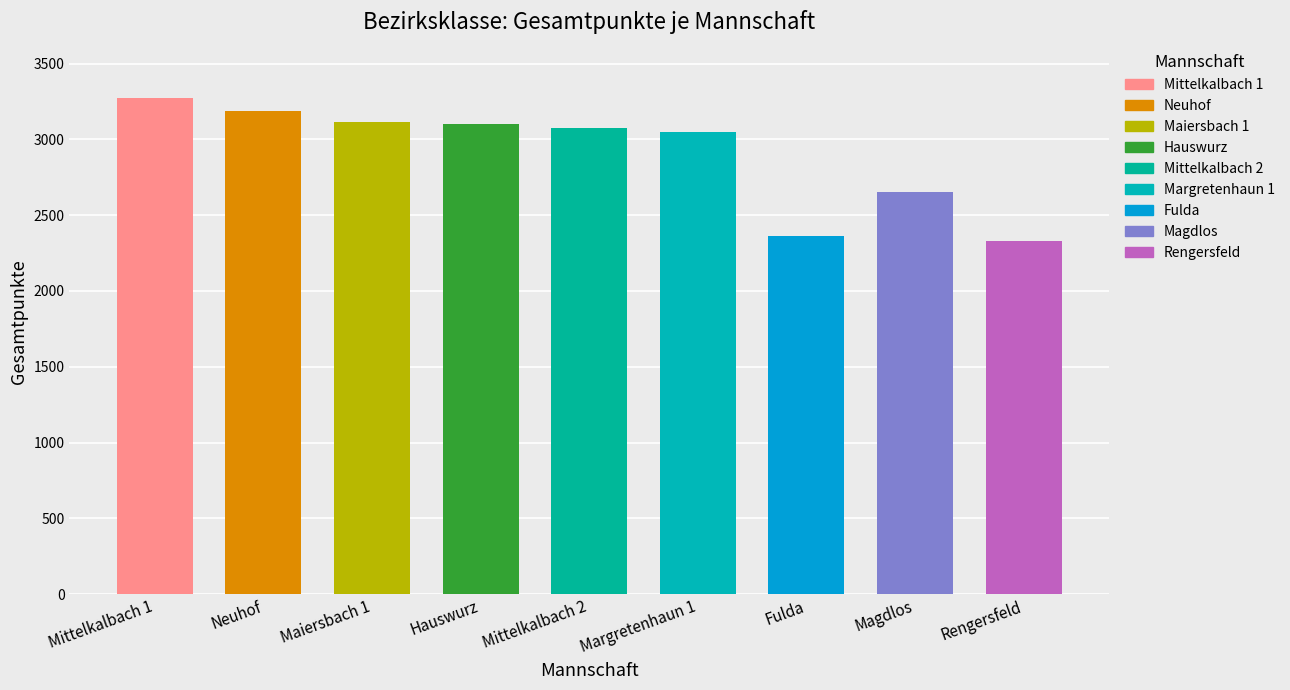

The chart shows a value of 3112 at Maiersbach 1. True or false?

True